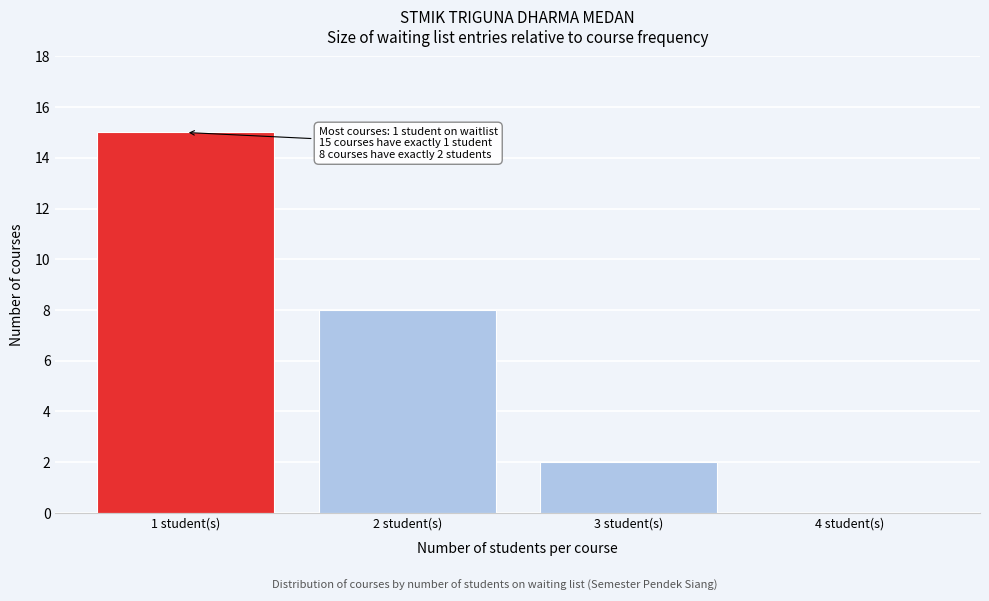

Which range on the x-axis has the tallest bar?

0.5 to 1.5